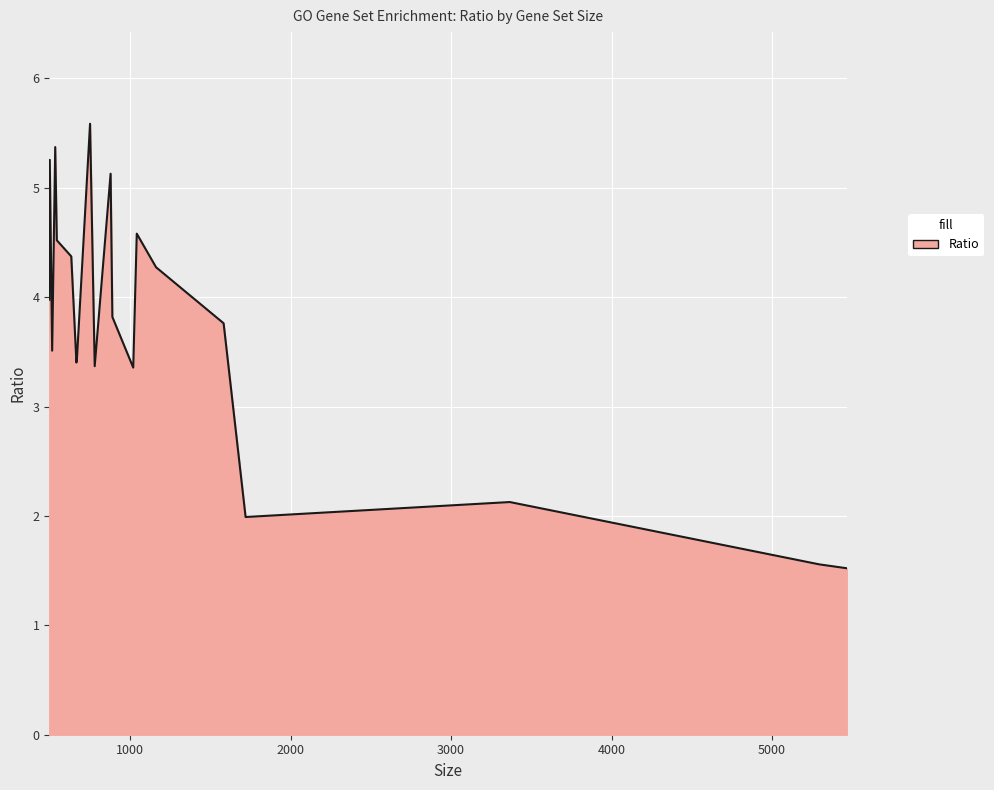

What is the greatest value displayed?

5.6